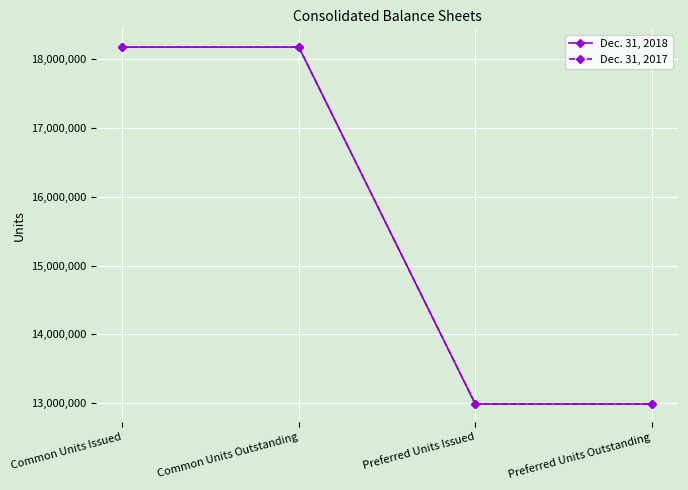

Read the Dec. 31, 2017 value at Preferred Units Outstanding, to the nearest 100.

12983300